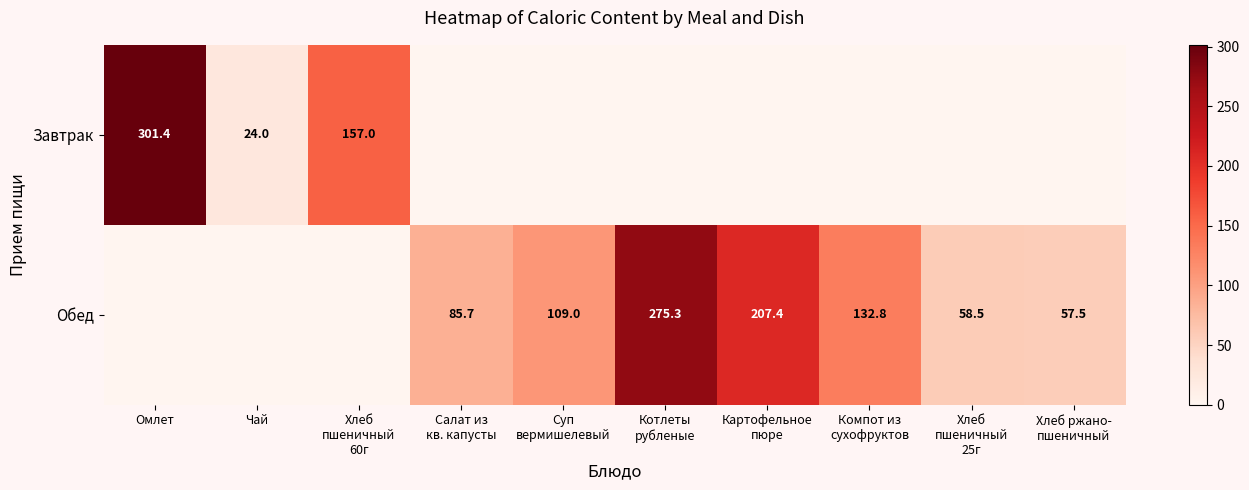

At which category is the sum across all series the highest?

Омлет